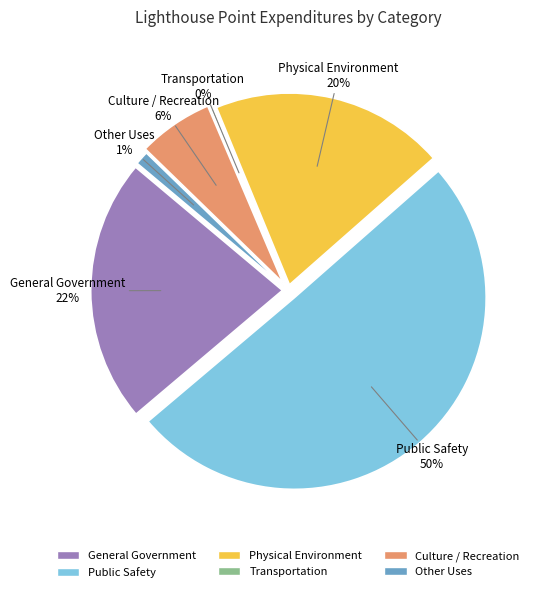

How many segments does this pie chart have?

6